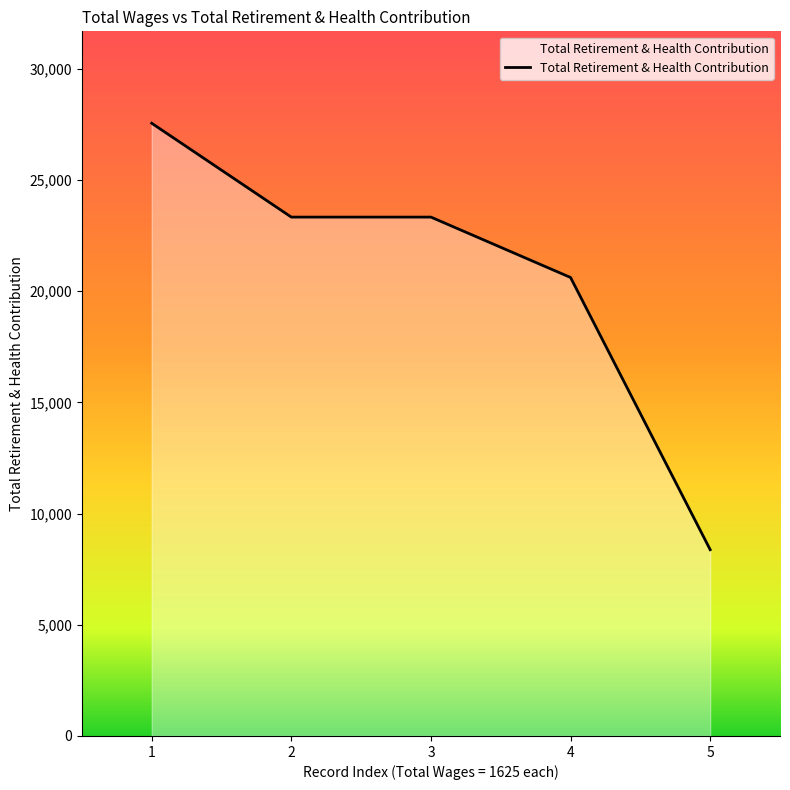

What is the minimum value shown in the chart?

8375